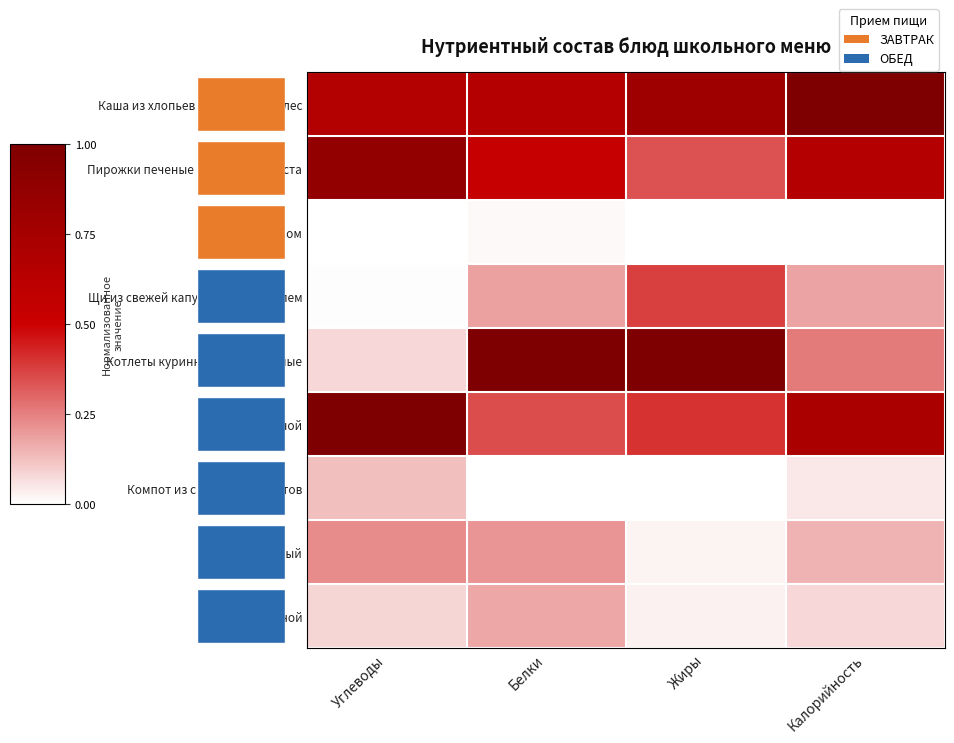

Count the number of categories in the chart.

4